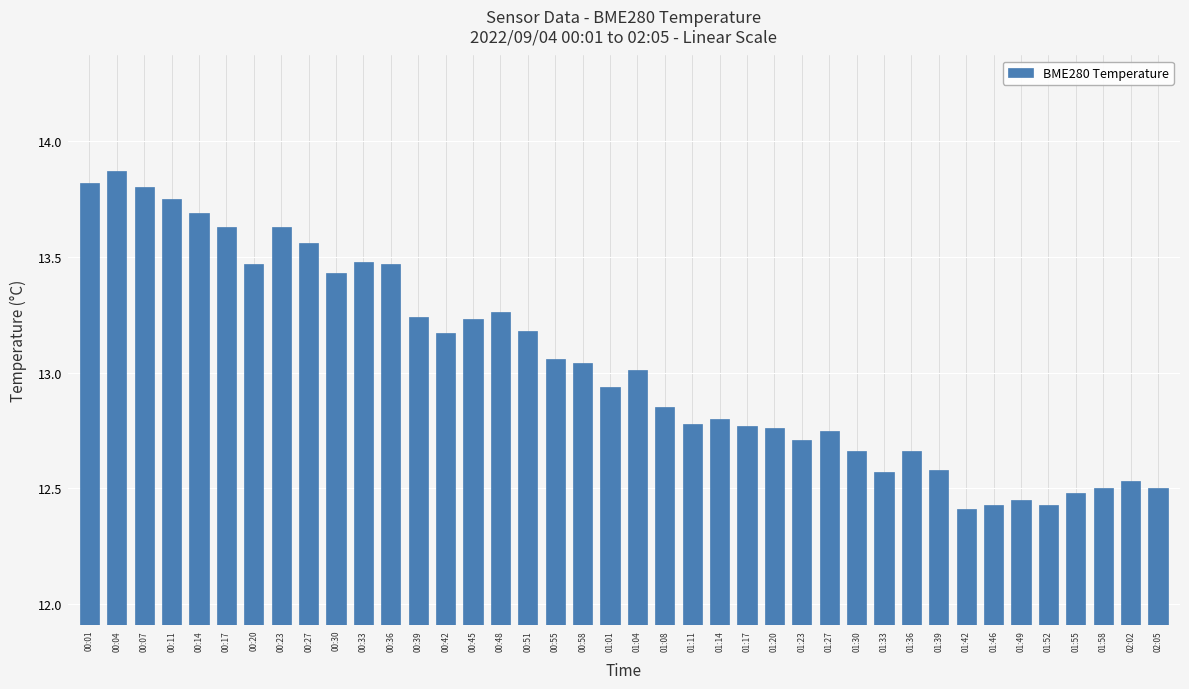

Is it true that the value at 00:45 is 18.3?

False